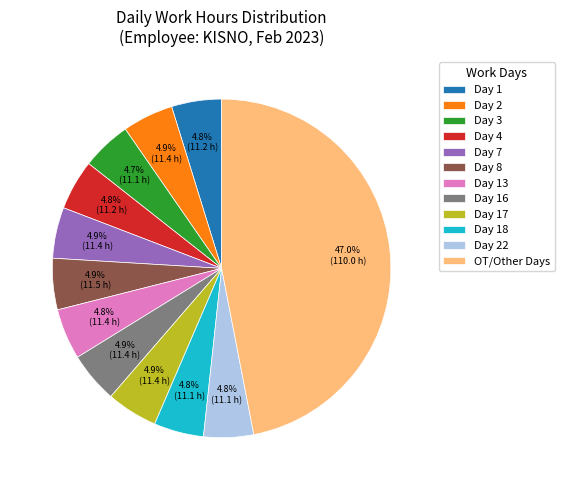

Count the number of slices in the pie.

12